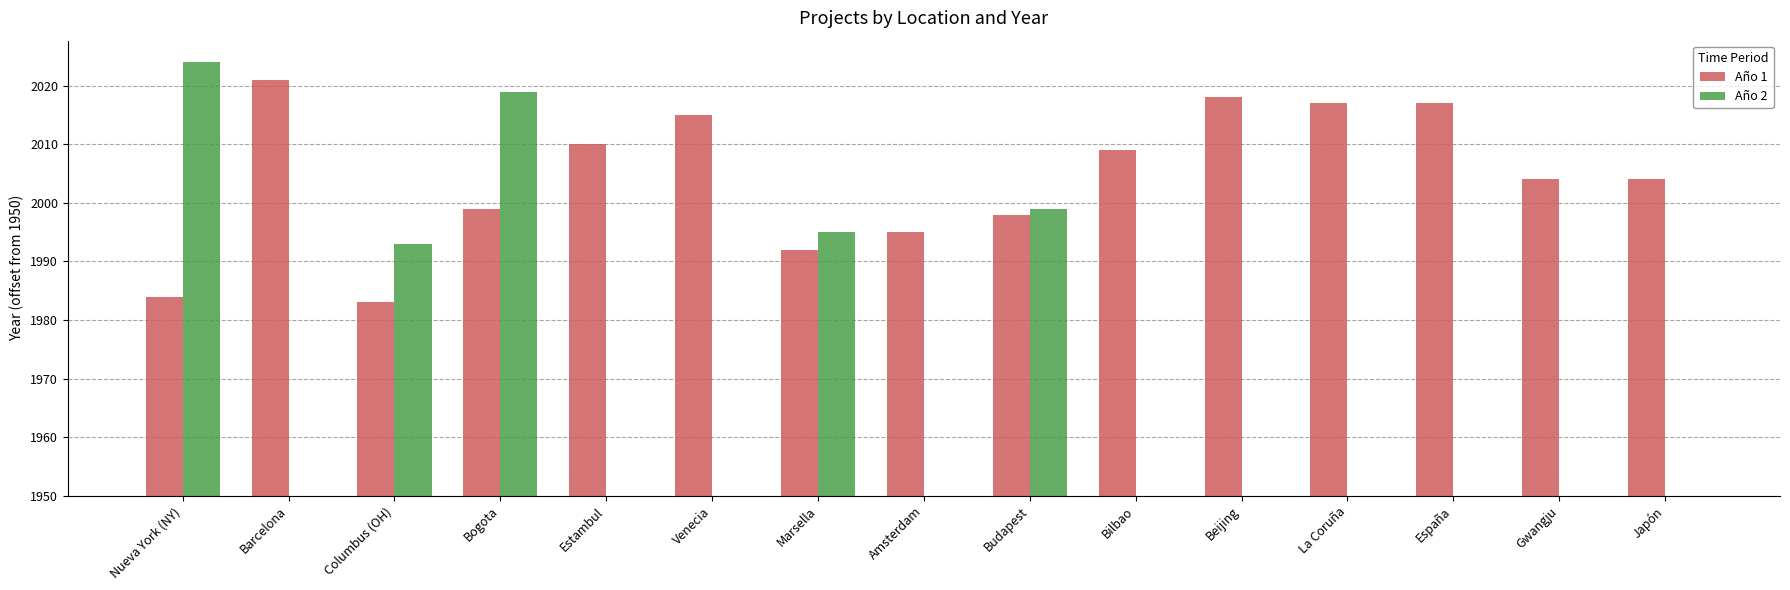

What position from the left is Bilbao?

10